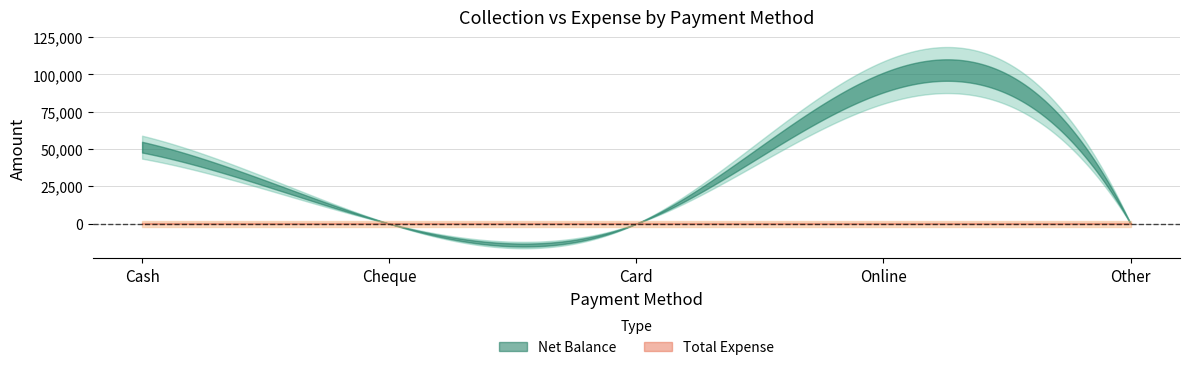

True or false: Total Expense and Net Balance cross at least once.

False